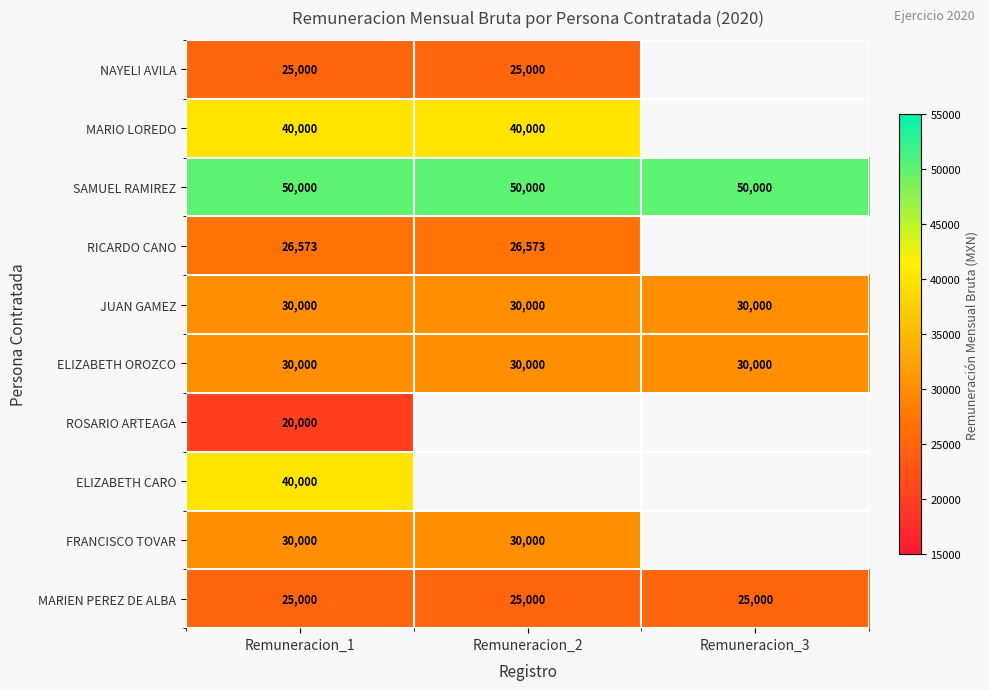

The RICARDO CANO series shows 45306 at Remuneracion_2. True or false?

False